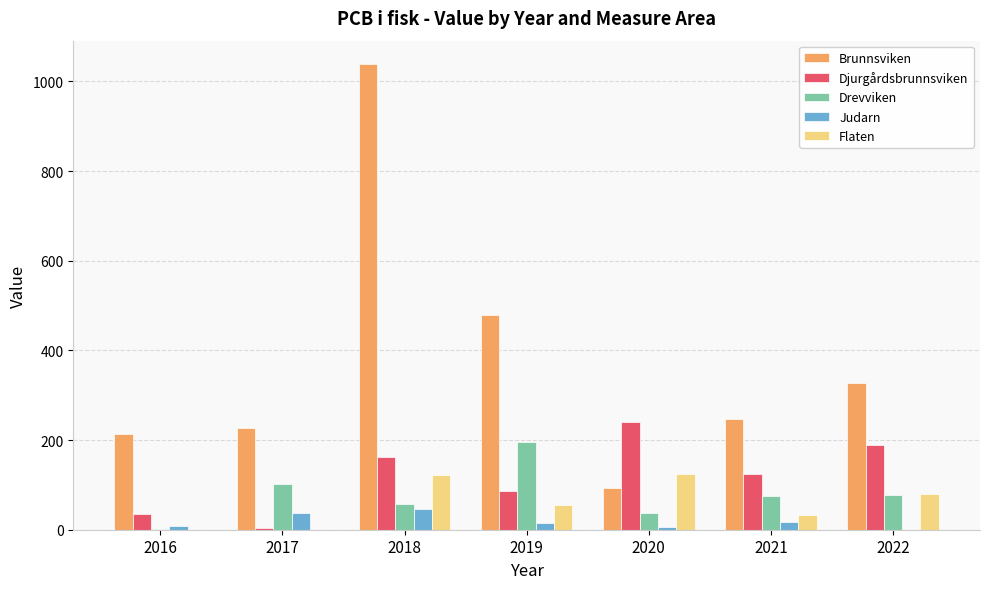

Which category has the highest value in the Brunnsviken series?

2018